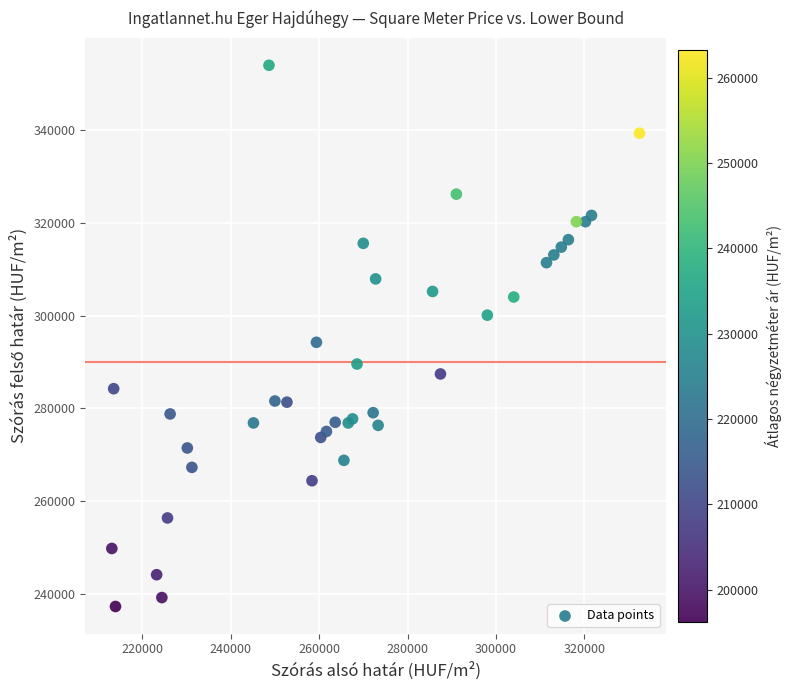

What Y value in the scatter plot is closest to 295621?

294234